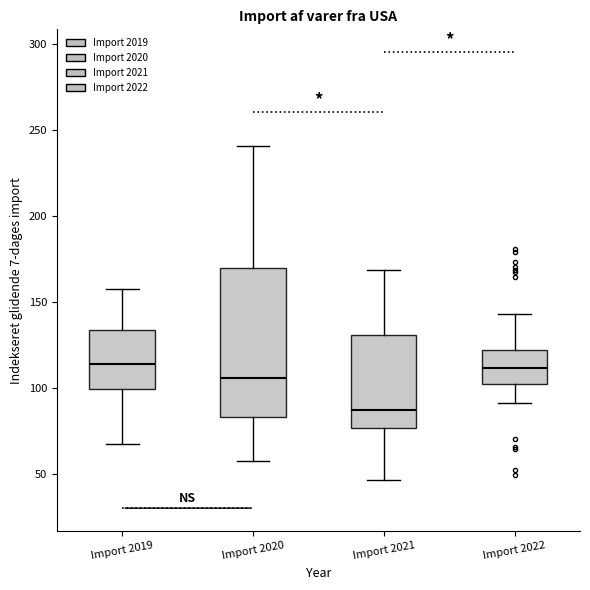

Where is the lower edge of the box for Import 2021 on the y-axis? The values are not printed on the chart, so give them approximately, as read against the axis.

75